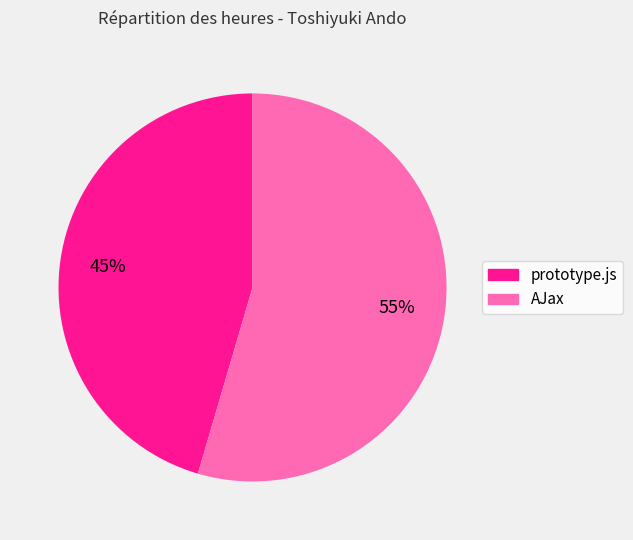

To the nearest percent, what is the combined percentage of prototype.js and AJax?

100%